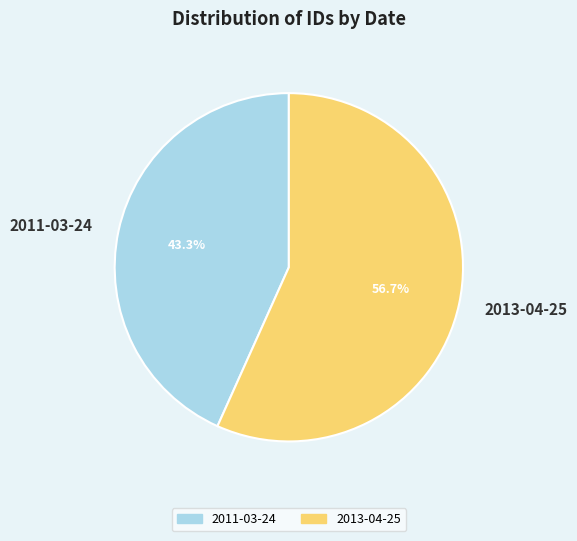

What is the majority slice?

2013-04-25